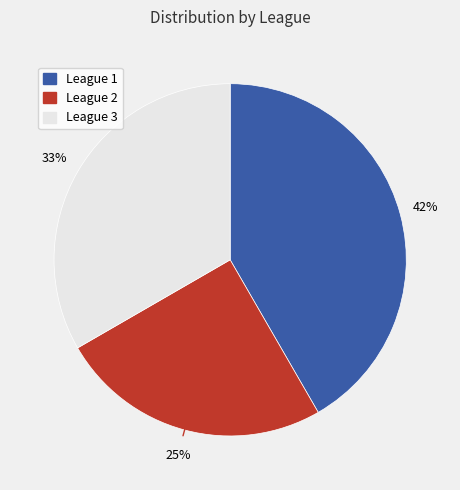

Is League 2 the majority of the pie?

No